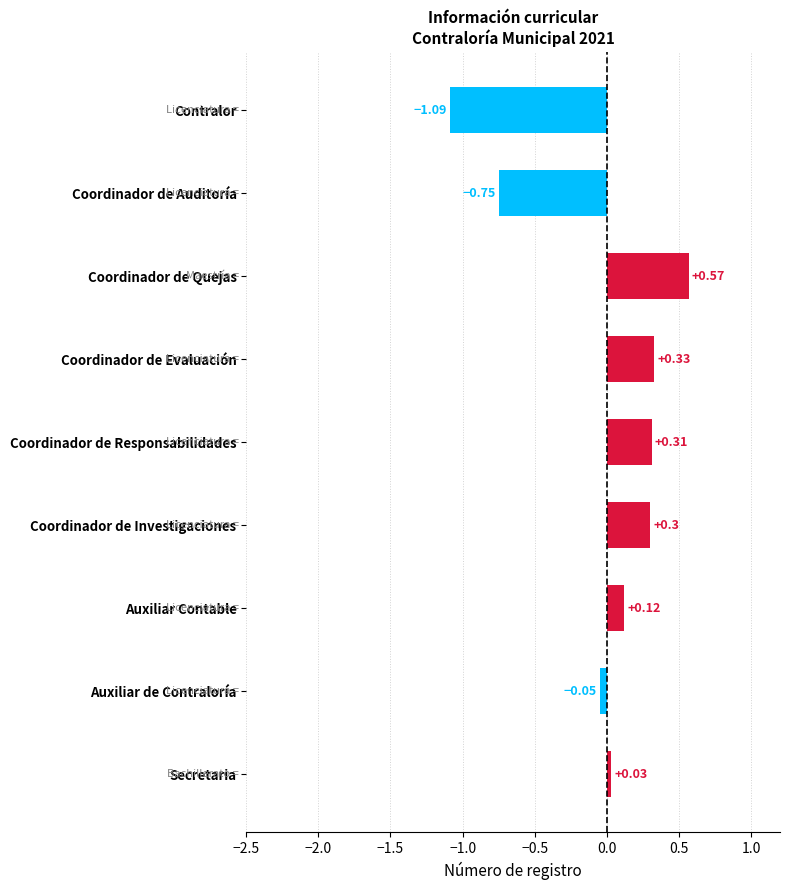

At which category does the chart reach its peak across all series?

Coordinador de Quejas